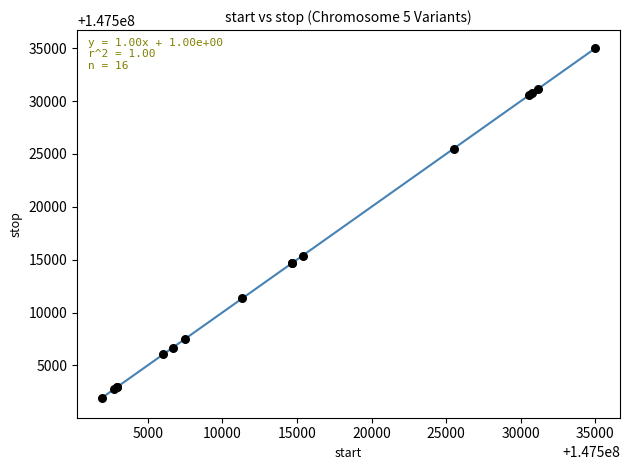

What Y value in the scatter plot is closest to 147518458?

147515381